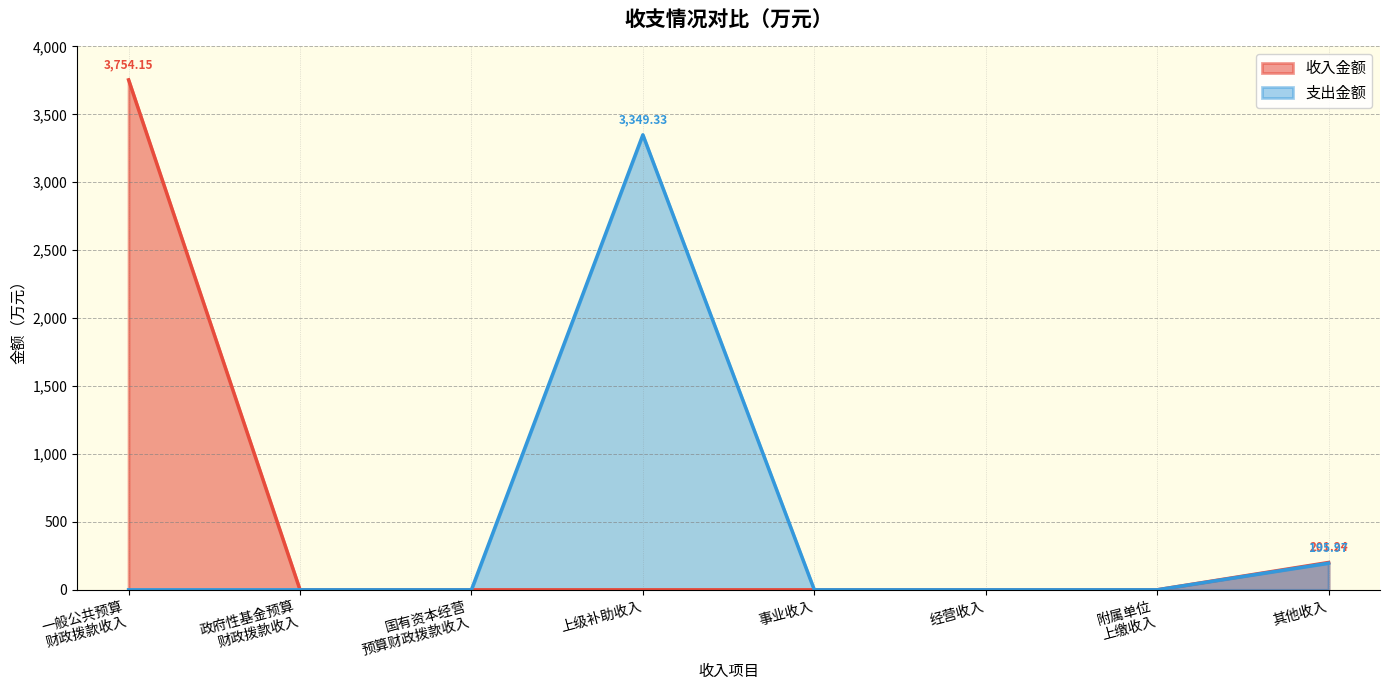

Does the chart display data point markers on the line(s)?

No